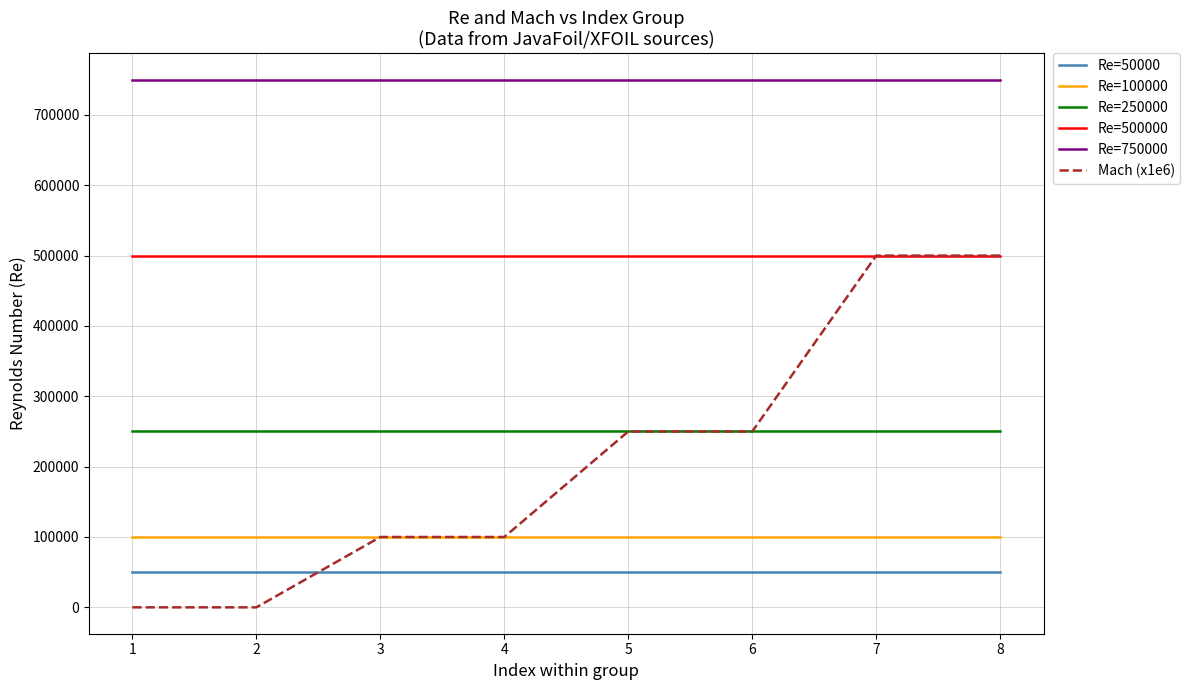

At how many categories does at least one series exceed 407507?

8